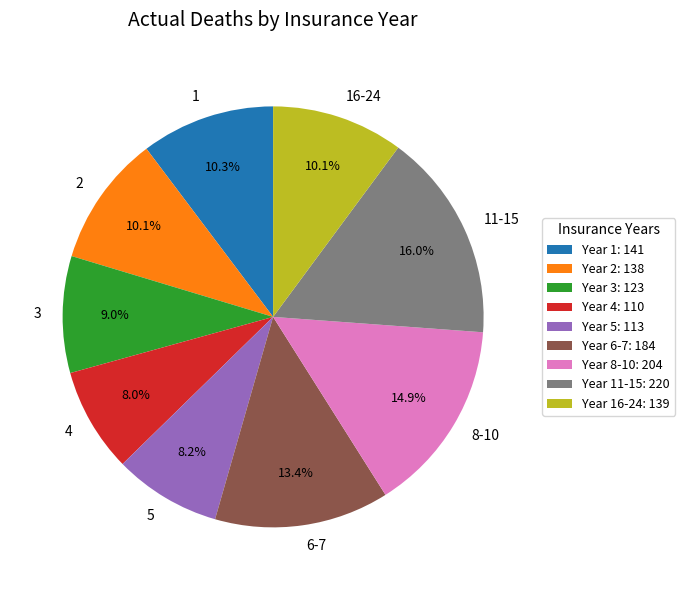

What is the ratio of the value at 16-24 to the value at 1?

1.0